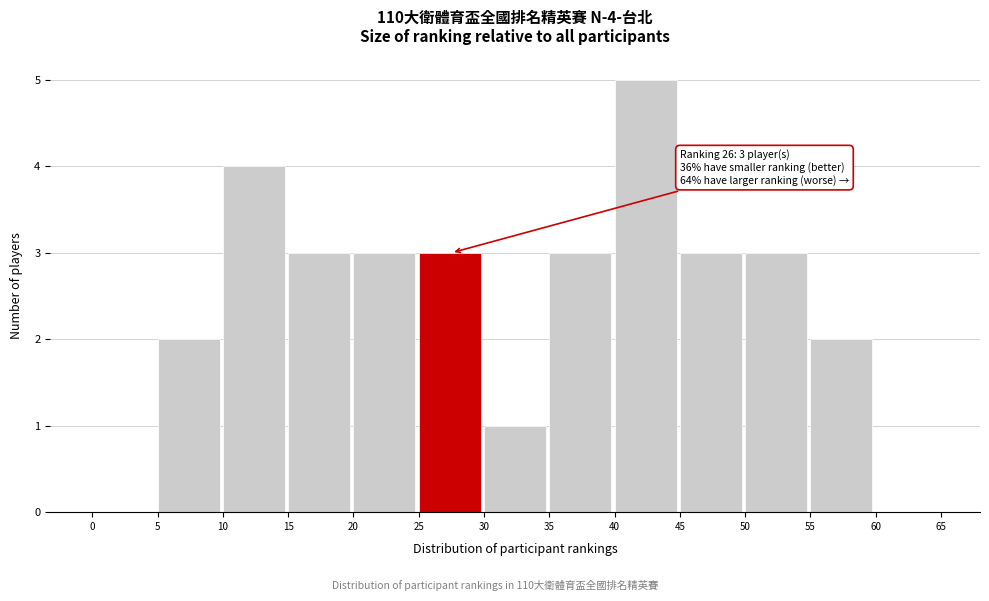

Which range on the x-axis has the tallest bar?

40 to 45